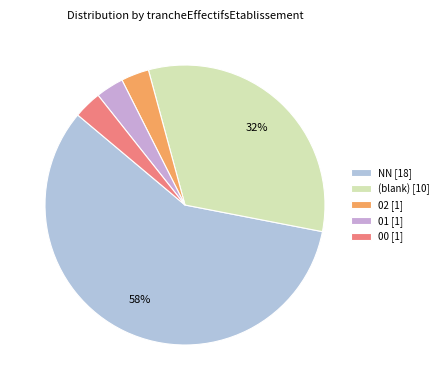

To the nearest percent, what is the average slice percentage?

20%